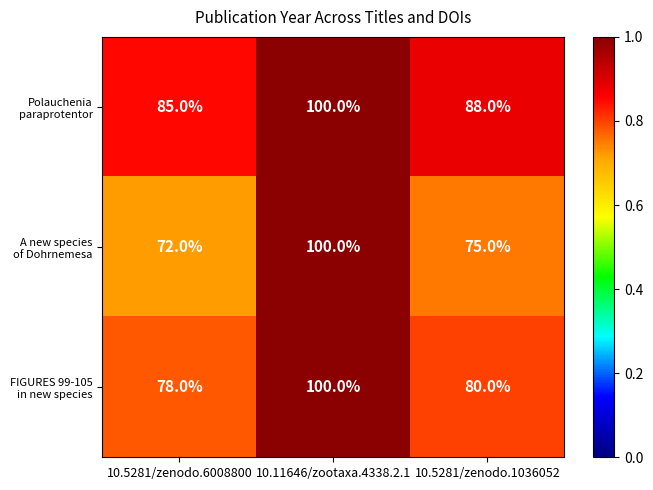

What is the total value across all series at 10.5281/zenodo.6008800?

235